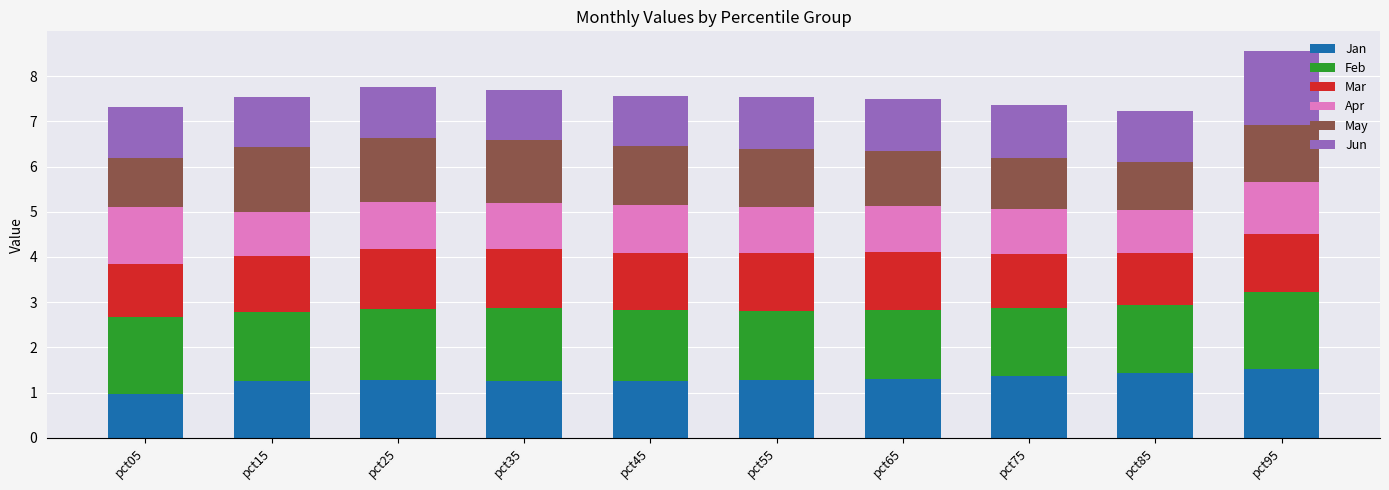

What is the average value of the Jan series?

1.3